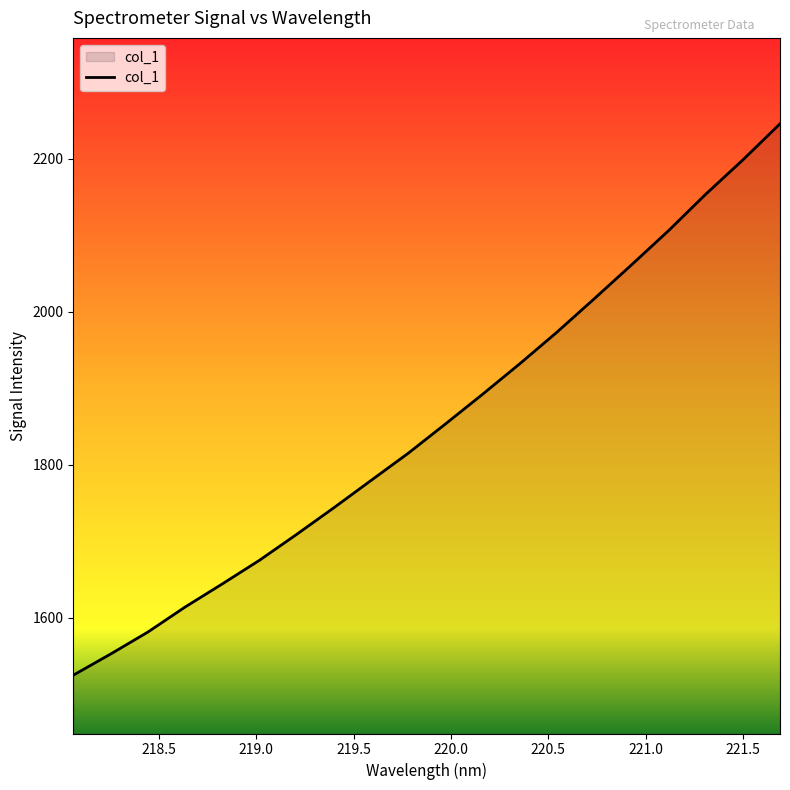

What is the minimum value shown in the chart?

1524.9